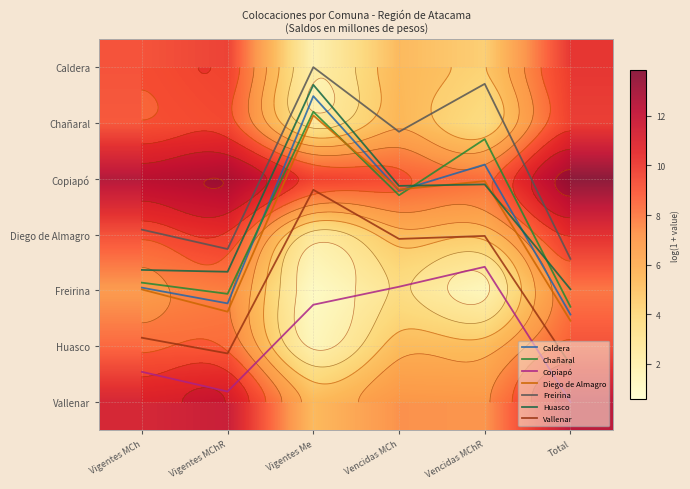

The Chañaral series shows 0.3 at Vigentes Me. True or false?

False